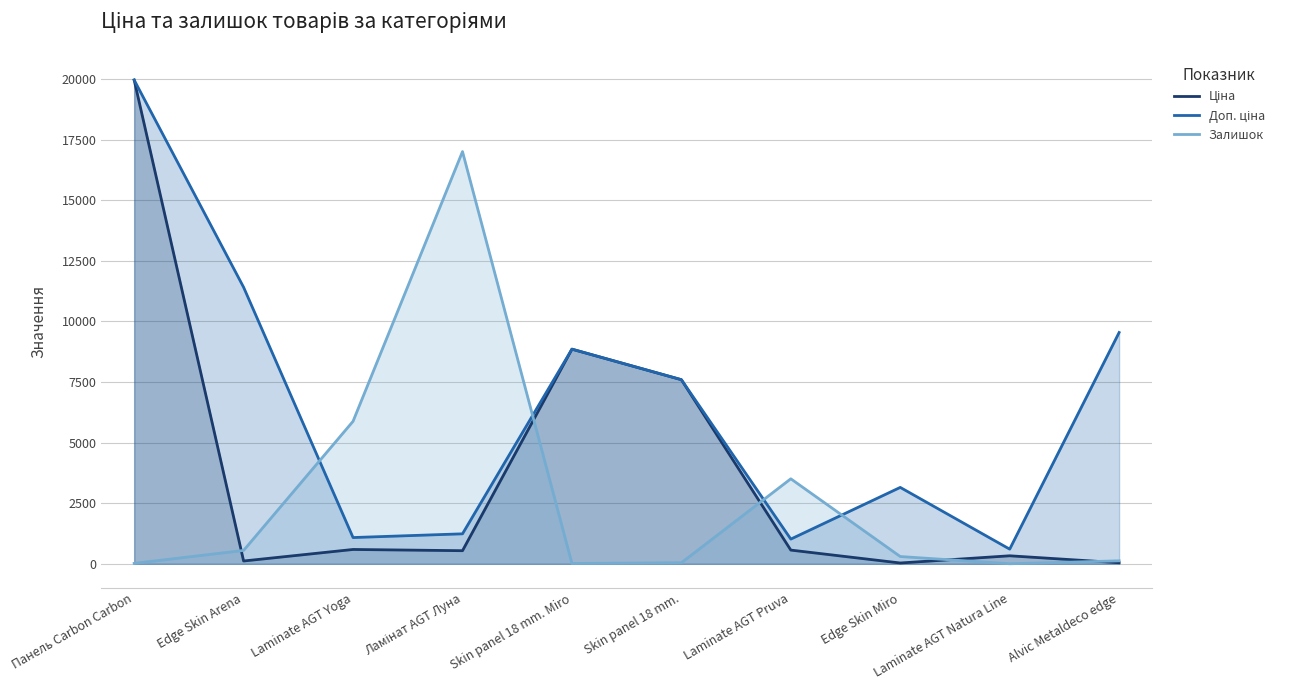

At which category is the sum across all series the highest?

Панель Carbon Carbon